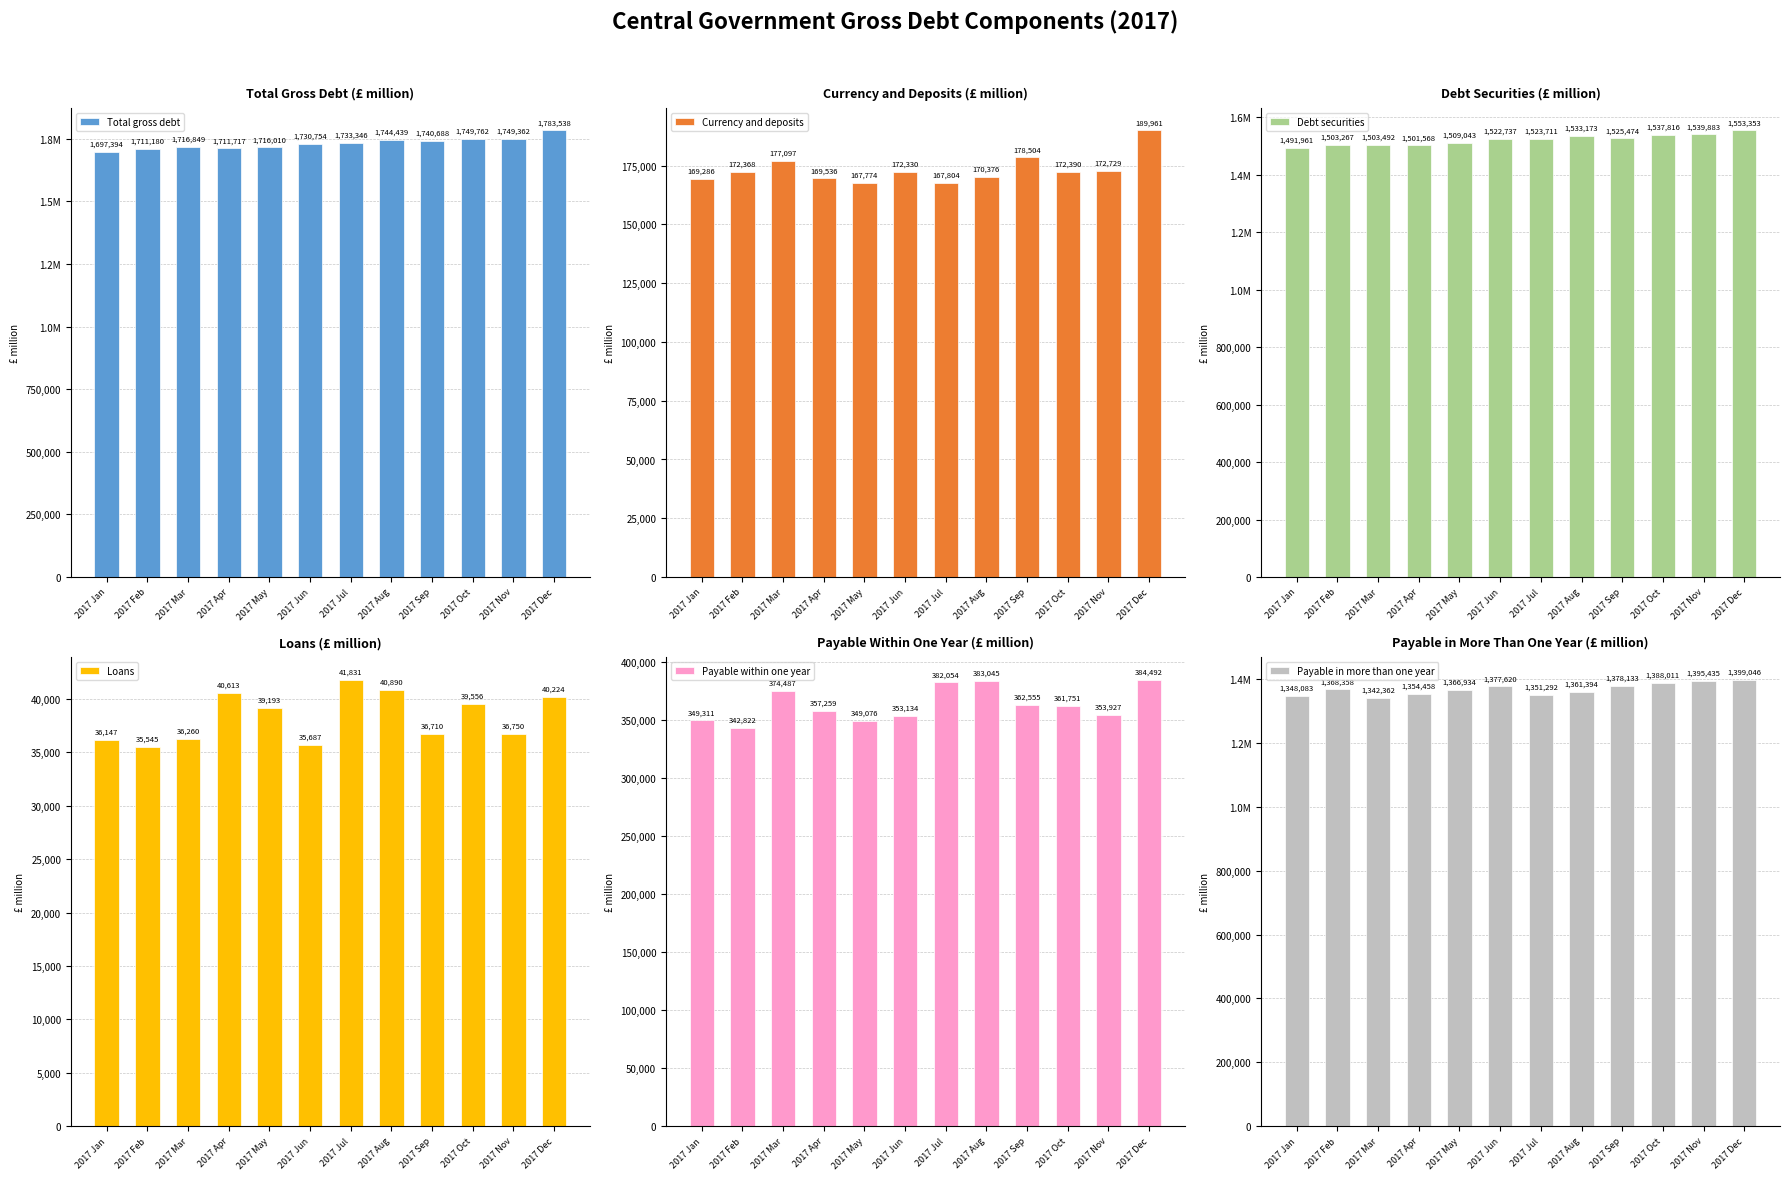

Reading right to left, list all the values displayed in this chart.

Total gross debt: 2017 Dec=1783538	2017 Nov=1749362	2017 Oct=1749762	2017 Sep=1740688	2017 Aug=1744439	2017 Jul=1733346	2017 Jun=1730754	2017 May=1716010	2017 Apr=1711717	2017 Mar=1716849	2017 Feb=1711180	2017 Jan=1697394
Currency and deposits: 2017 Dec=189961	2017 Nov=172729	2017 Oct=172390	2017 Sep=178504	2017 Aug=170376	2017 Jul=167804	2017 Jun=172330	2017 May=167774	2017 Apr=169536	2017 Mar=177097	2017 Feb=172368	2017 Jan=169286
Debt securities: 2017 Dec=1553353	2017 Nov=1539883	2017 Oct=1537816	2017 Sep=1525474	2017 Aug=1533173	2017 Jul=1523711	2017 Jun=1522737	2017 May=1509043	2017 Apr=1501568	2017 Mar=1503492	2017 Feb=1503267	2017 Jan=1491961
Loans: 2017 Dec=40224	2017 Nov=36750	2017 Oct=39556	2017 Sep=36710	2017 Aug=40890	2017 Jul=41831	2017 Jun=35687	2017 May=39193	2017 Apr=40613	2017 Mar=36260	2017 Feb=35545	2017 Jan=36147
Payable within one year: 2017 Dec=384492	2017 Nov=353927	2017 Oct=361751	2017 Sep=362555	2017 Aug=383045	2017 Jul=382054	2017 Jun=353134	2017 May=349076	2017 Apr=357259	2017 Mar=374487	2017 Feb=342822	2017 Jan=349311
Payable in more than one year: 2017 Dec=1399046	2017 Nov=1395435	2017 Oct=1388011	2017 Sep=1378133	2017 Aug=1361394	2017 Jul=1351292	2017 Jun=1377620	2017 May=1366934	2017 Apr=1354458	2017 Mar=1342362	2017 Feb=1368358	2017 Jan=1348083